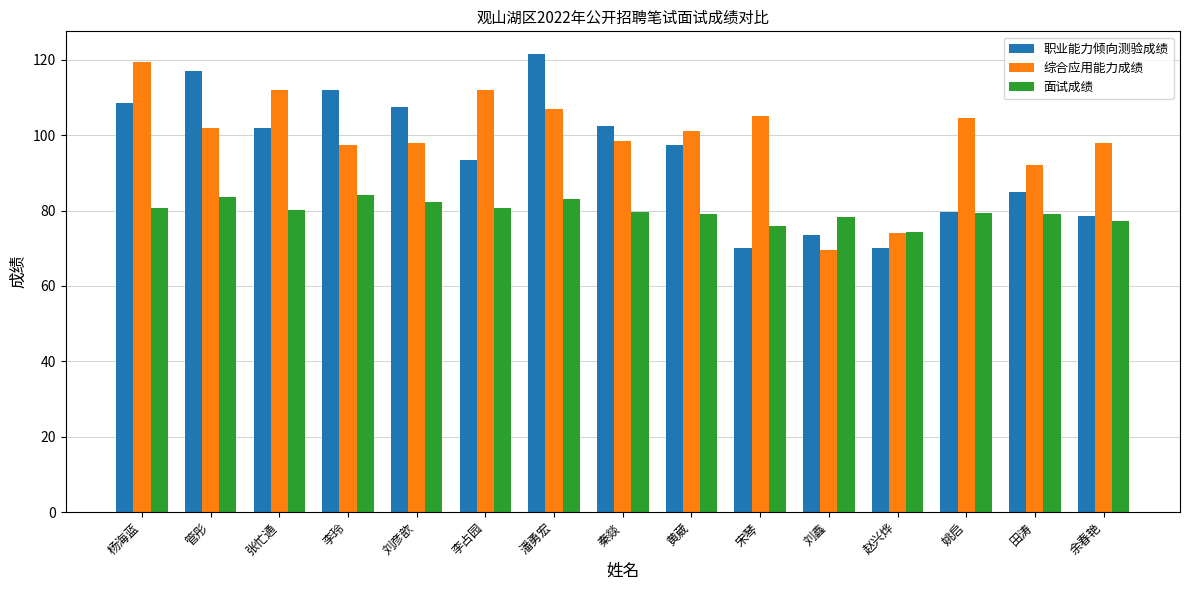

How many groups of bars are there?

15